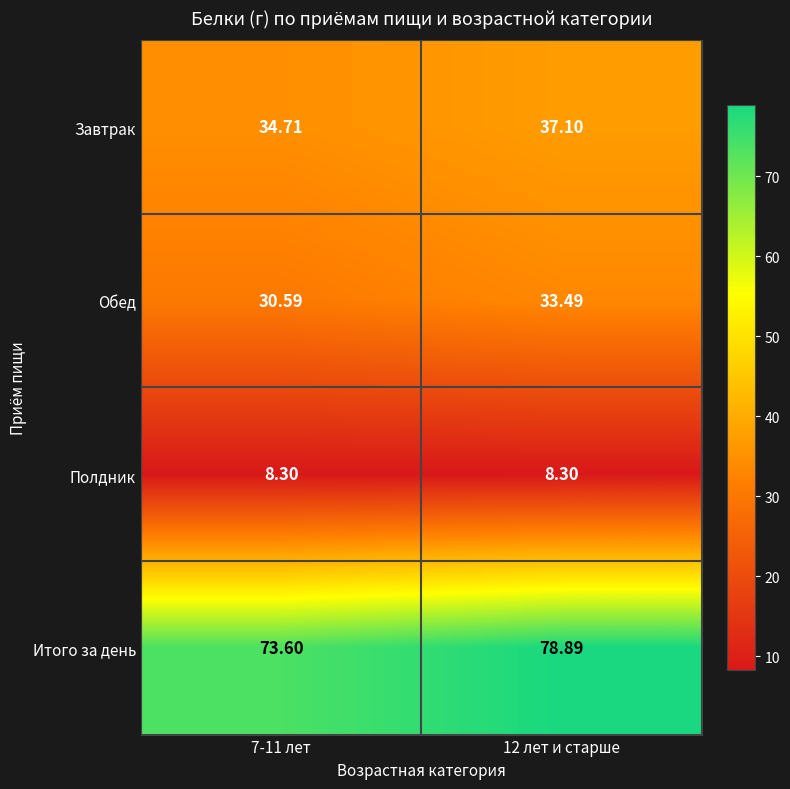

How many distinct data groups are displayed?

4